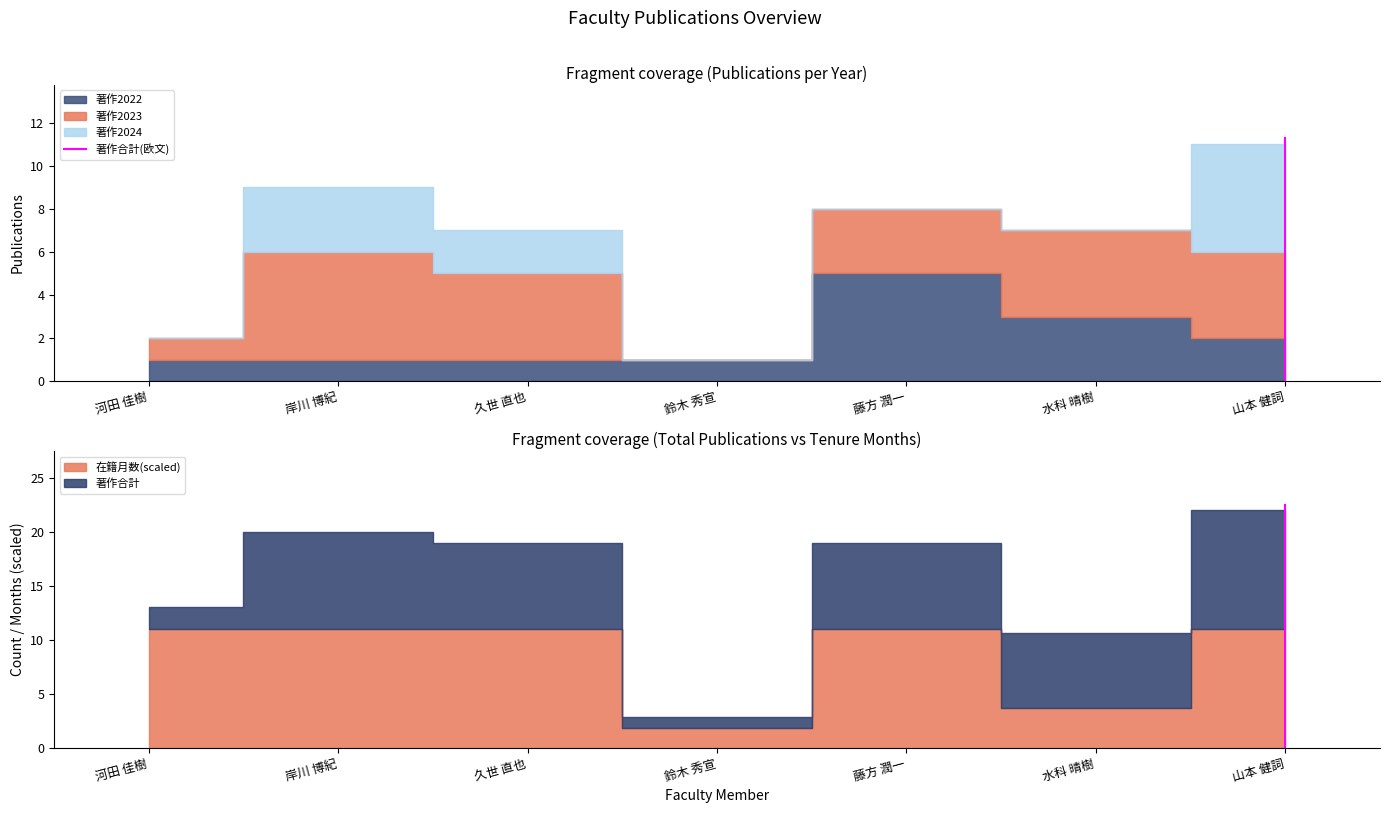

What is the value of the 2nd point from the left?

11.3